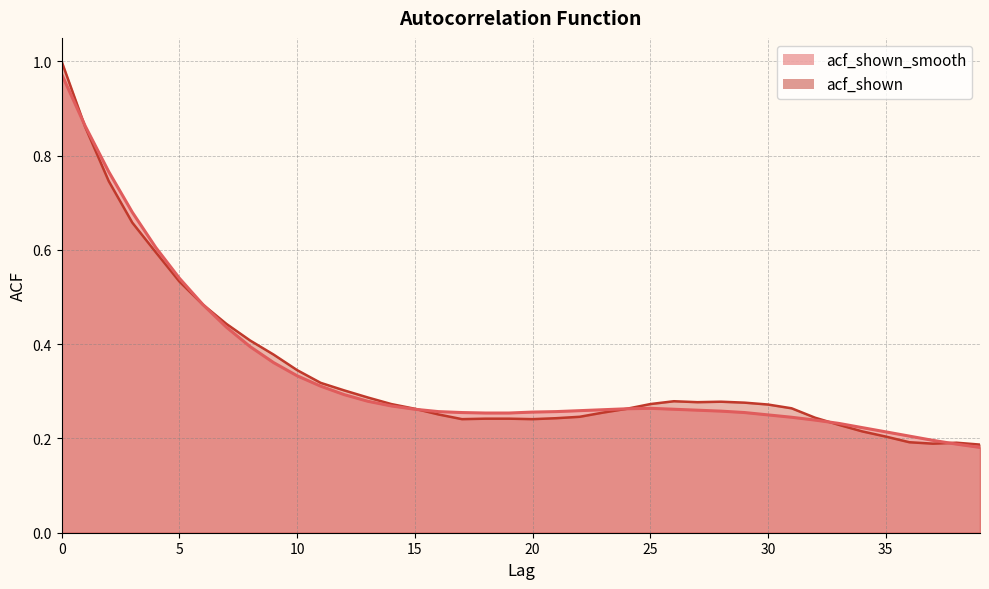

Which category has the lowest value across all series?

39